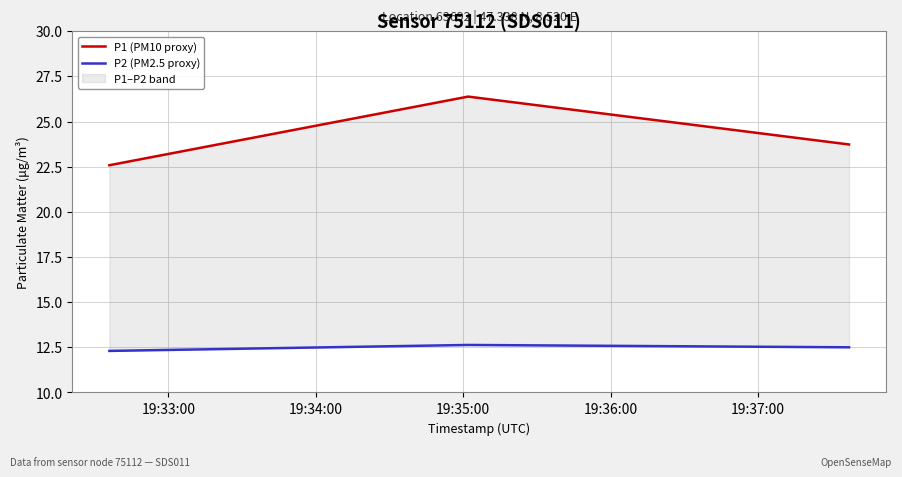

True or false: P2 (PM2.5 proxy) has a value of 12.5 at 19:35:00.

True